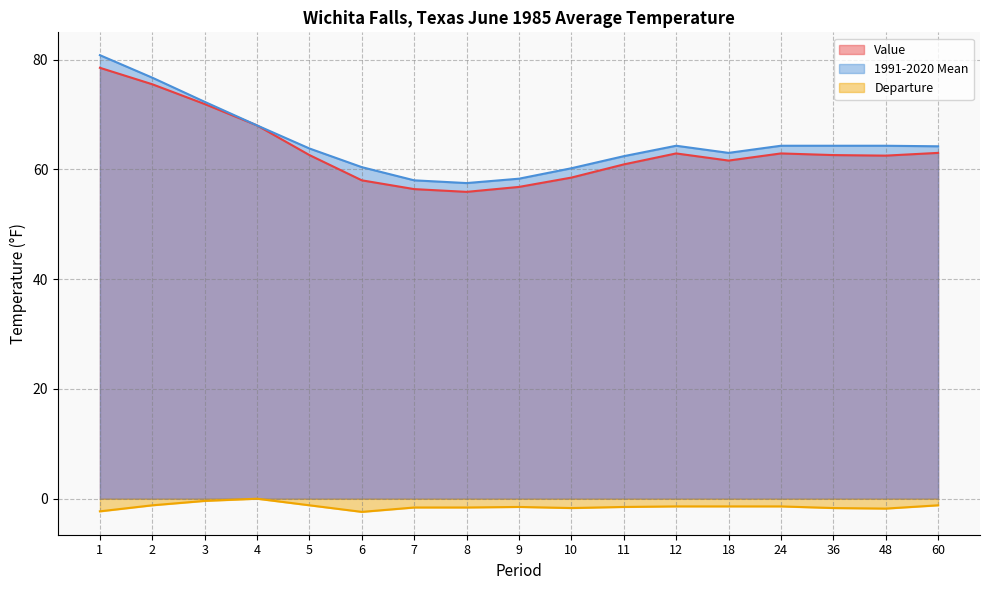

At which label does Departure first exceed -1?

3